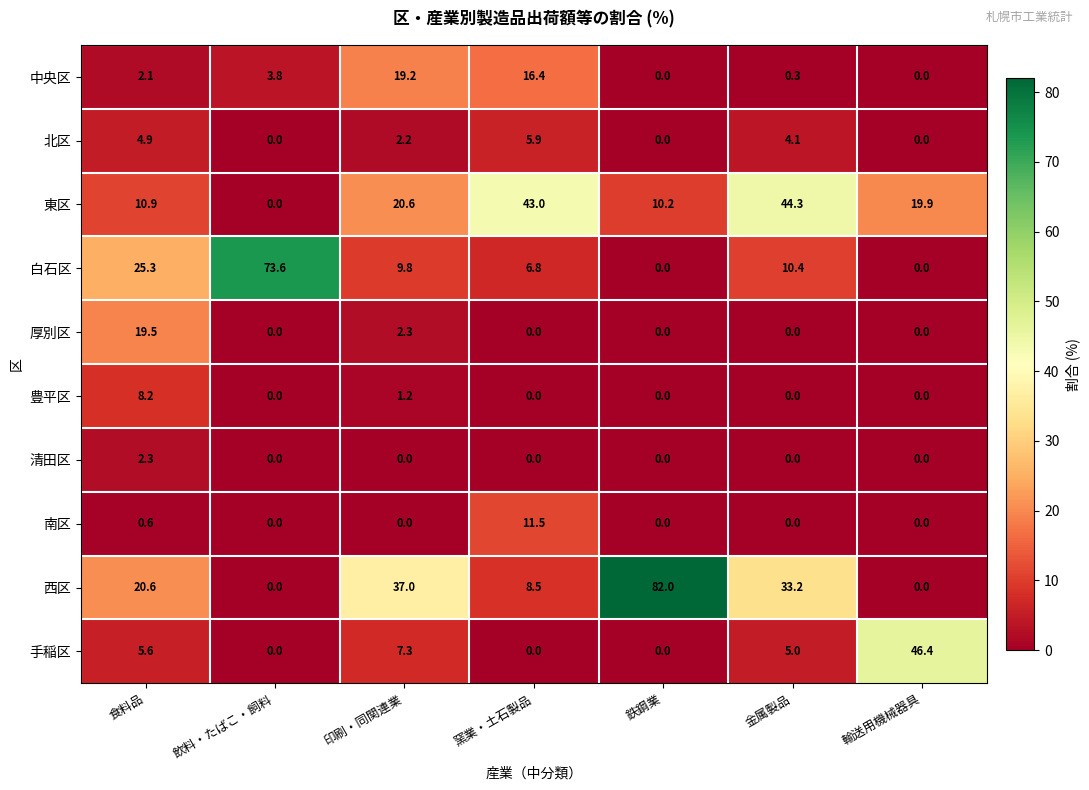

How many data points in 豊平区 are above 0?

2